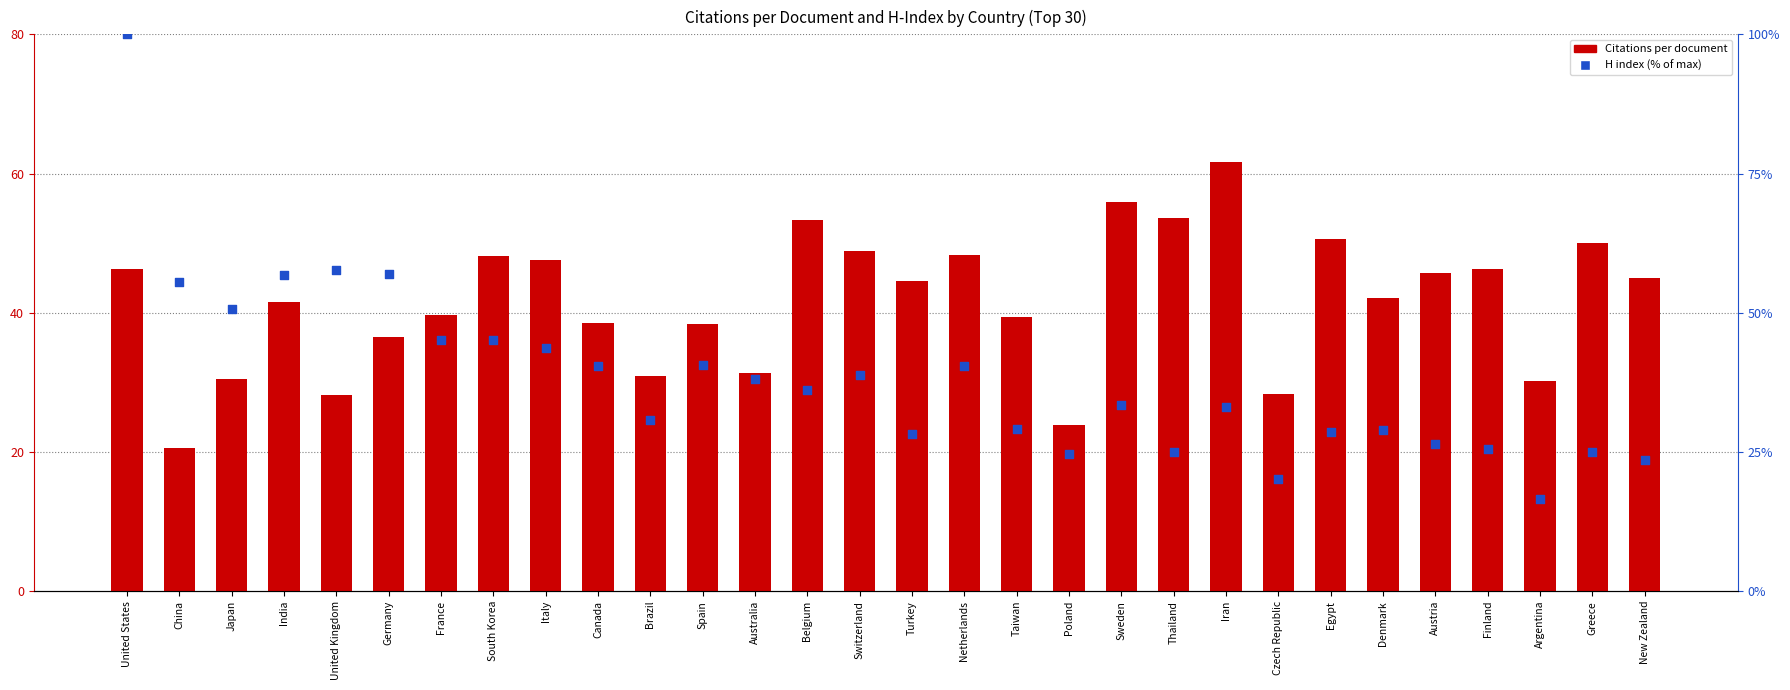

What is the total value across all series at Taiwan?

68.6